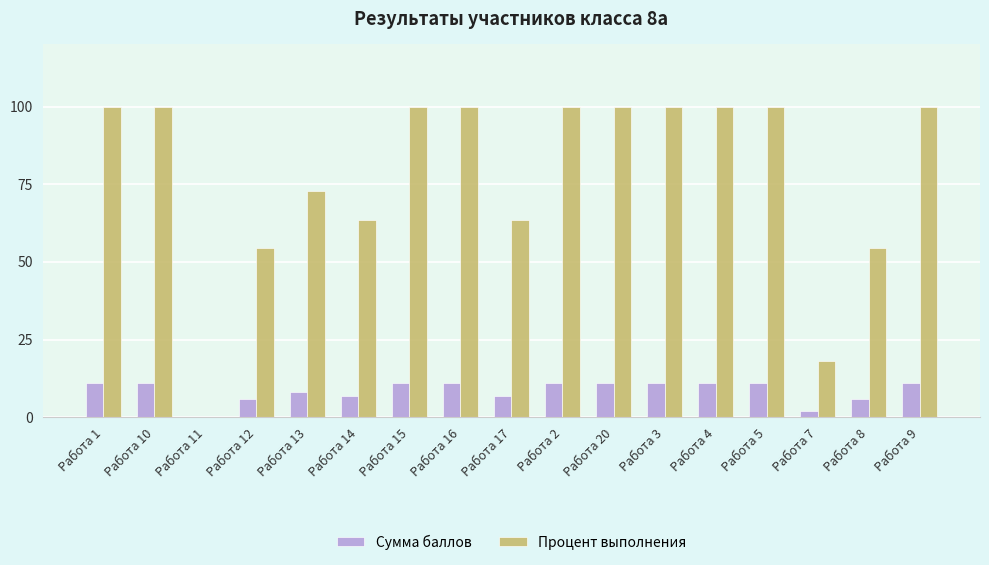

Is the value of Процент выполнения at Работа 1 greater than the value of Сумма баллов at Работа 15?

Yes